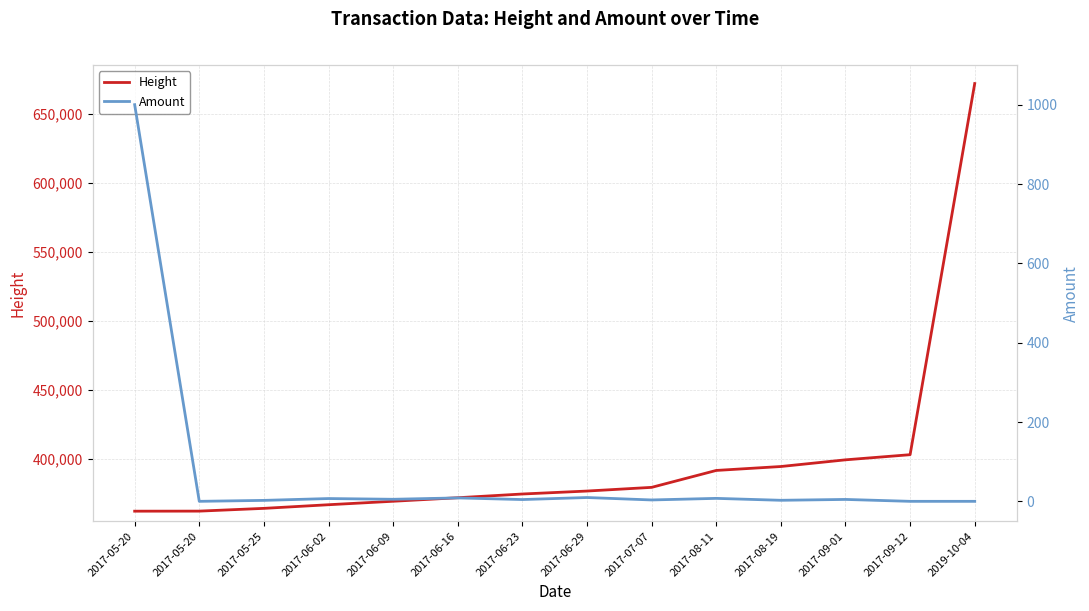

At which category does the chart reach its minimum across all series?

2017-05-20